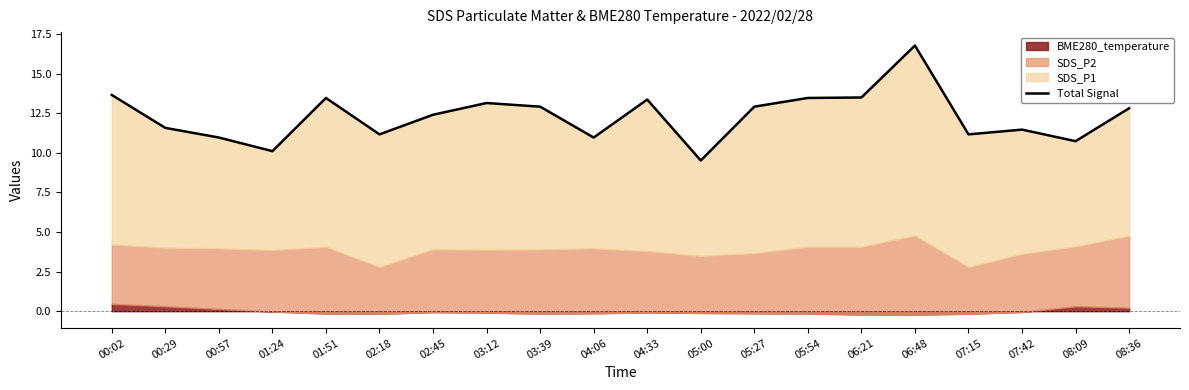

What is the difference between the maximum and minimum values?

7.3